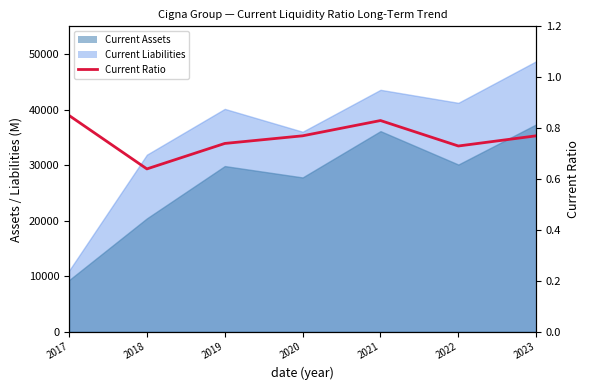

What is the change in value from 2017 to 2023?

-0.1